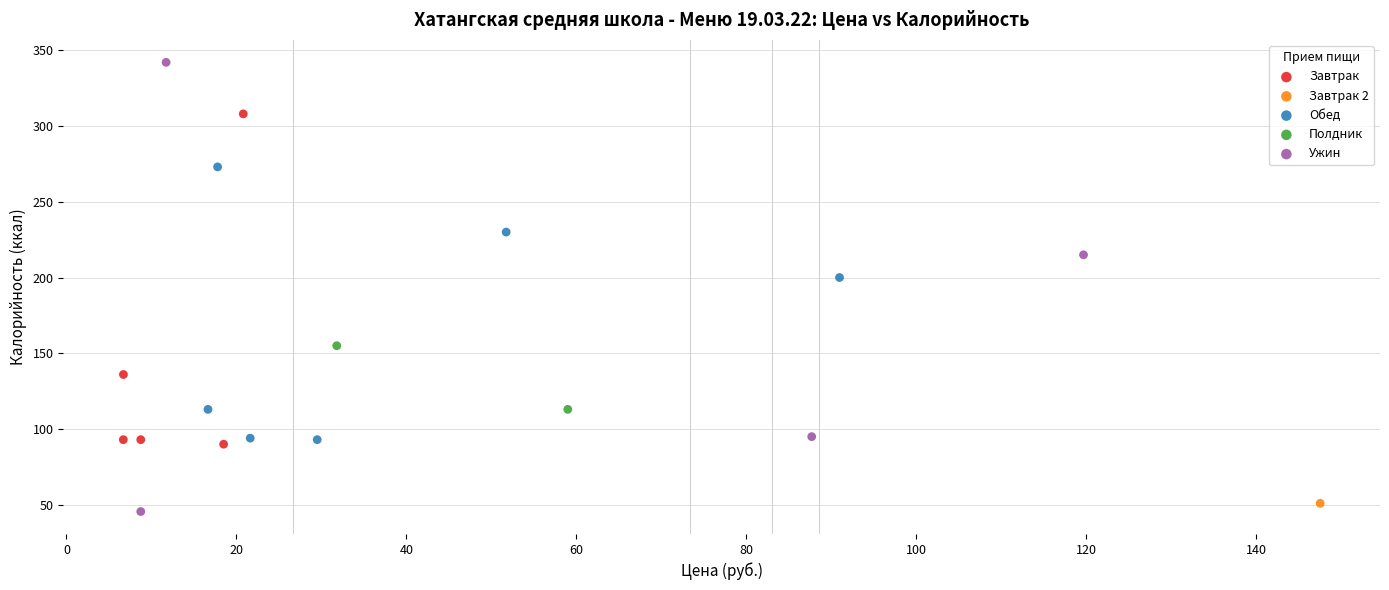

What are all the series names shown in the legend?

Завтрак, Завтрак 2, Обед, Полдник, Ужин